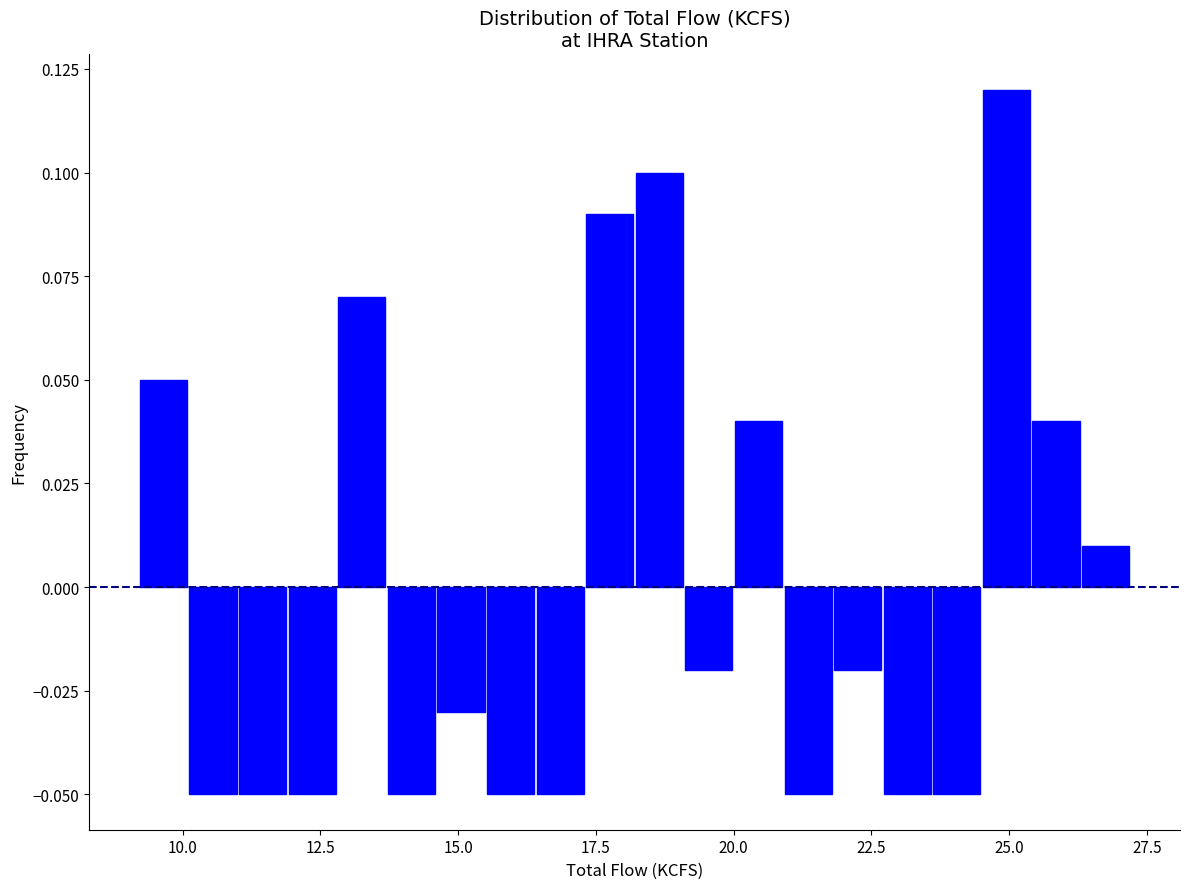

Around what value on the x-axis is the tallest bar? Give the approximate position of its centre, as read against the axis.

25.0